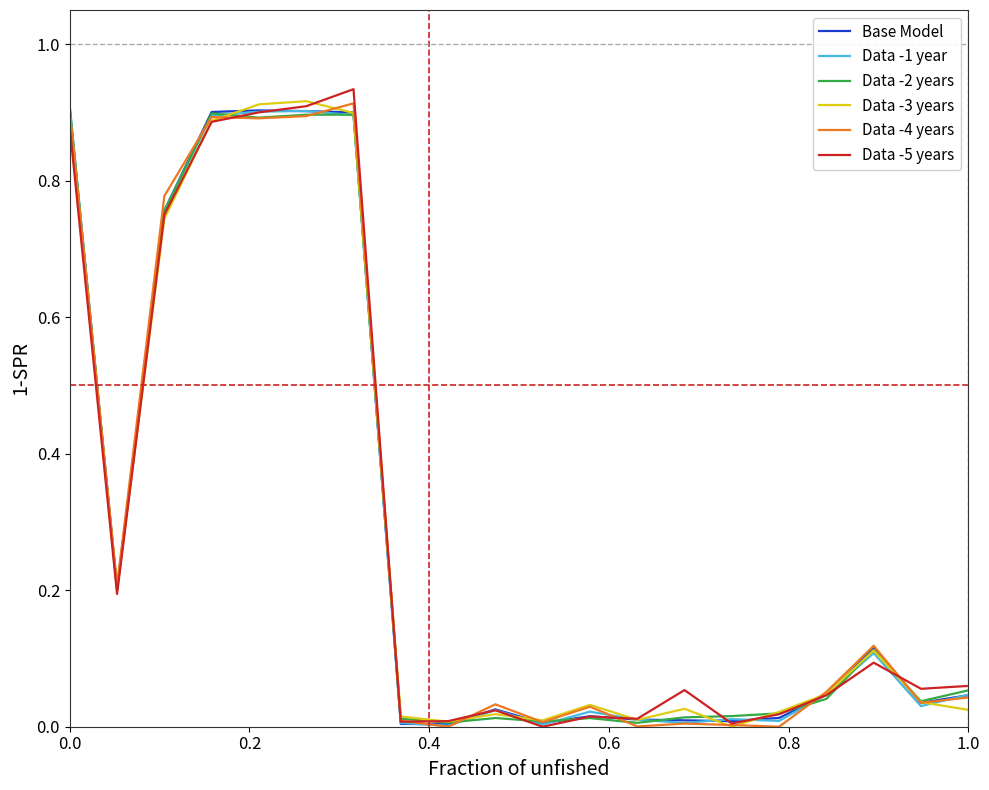

How many intersections are there between Data -2 years and Data -3 years?

4